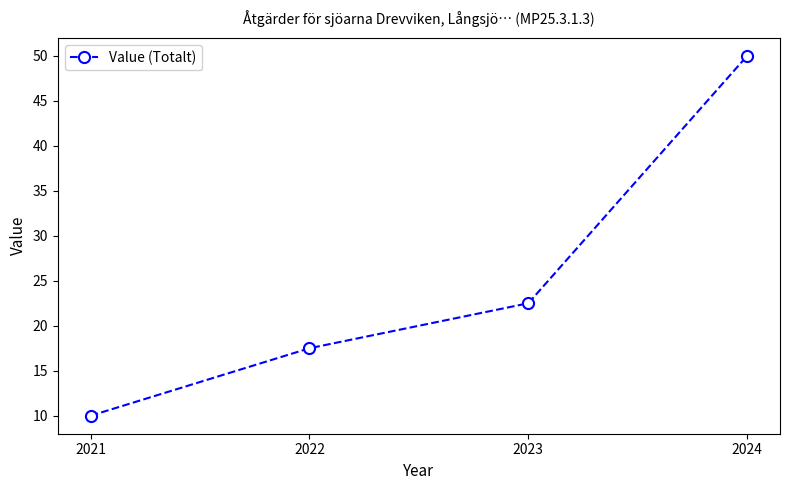

True or false: there are more than 2 points higher than both neighbors.

False